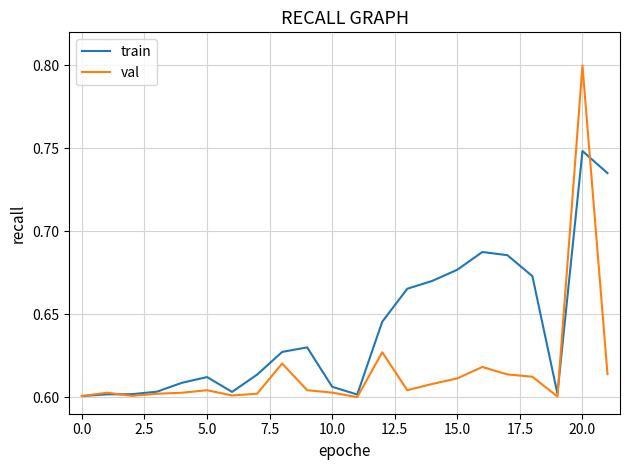

List the series in order of their peak value, highest first.

val, train